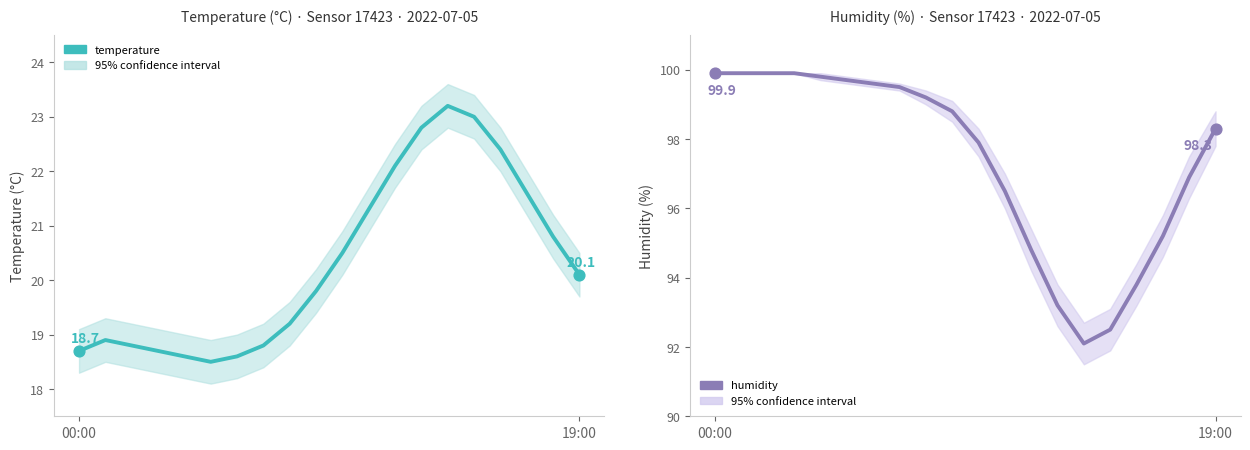

What are all the series names shown in the legend?

temperature, humidity